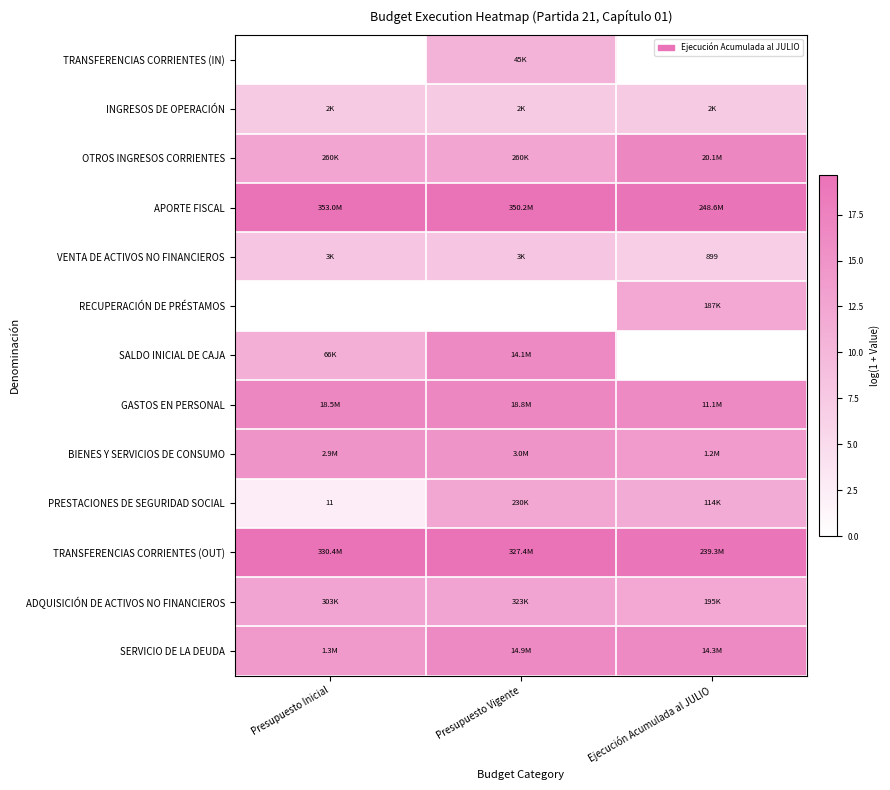

How many TRANSFERENCIAS CORRIENTES (OUT) values are between 19 and 20?

3